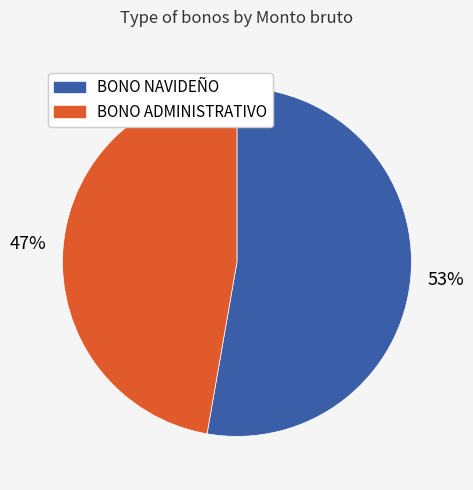

Combined, do BONO ADMINISTRATIVO and BONO NAVIDEÑO account for over 50%?

Yes